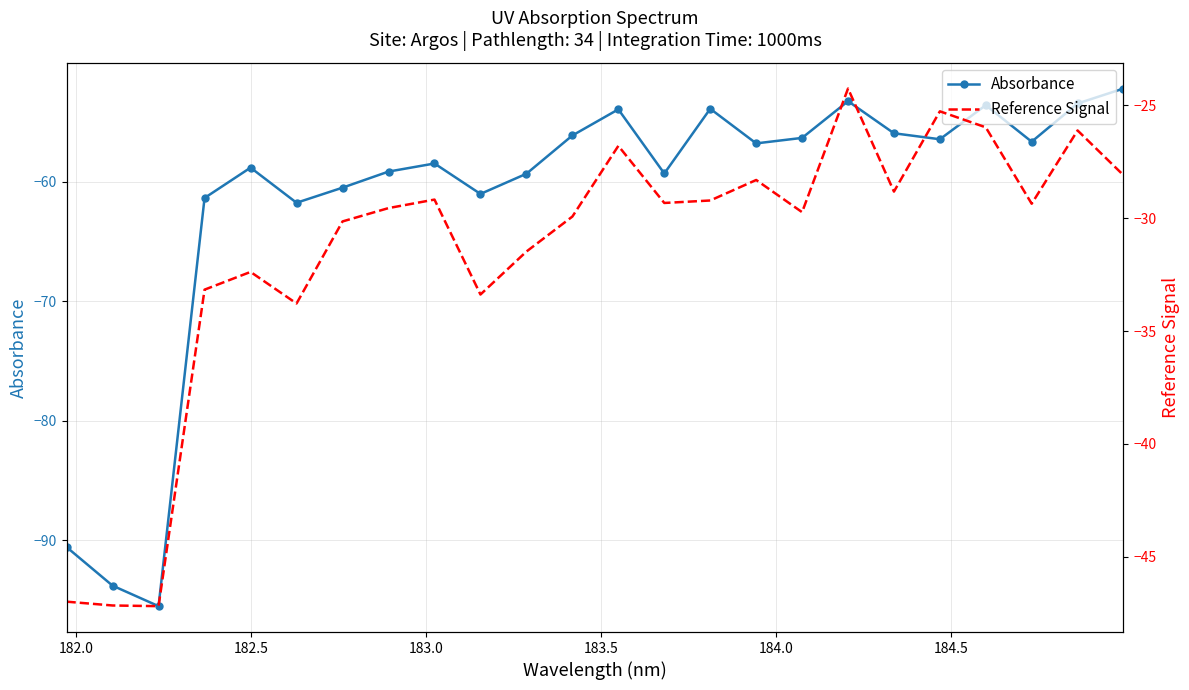

At how many categories does at least one series exceed -57?

24